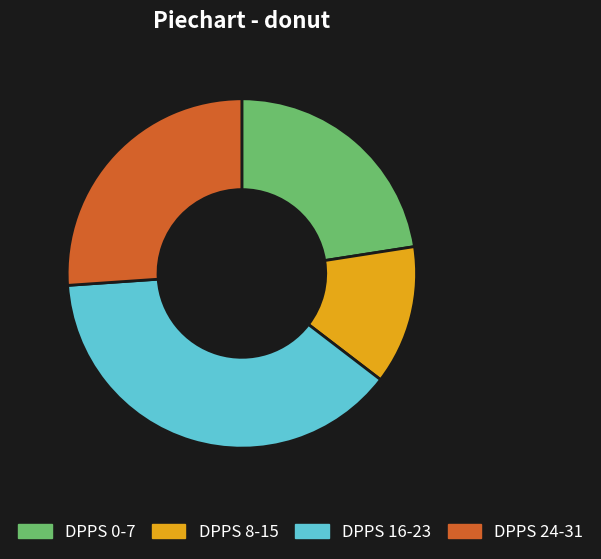

How many slices are in this pie chart?

4